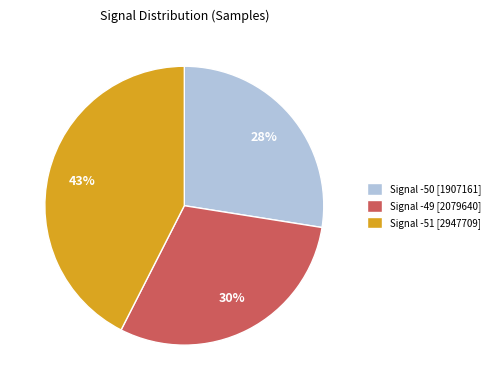

Which slice is the smallest?

Signal -50 [1907161]